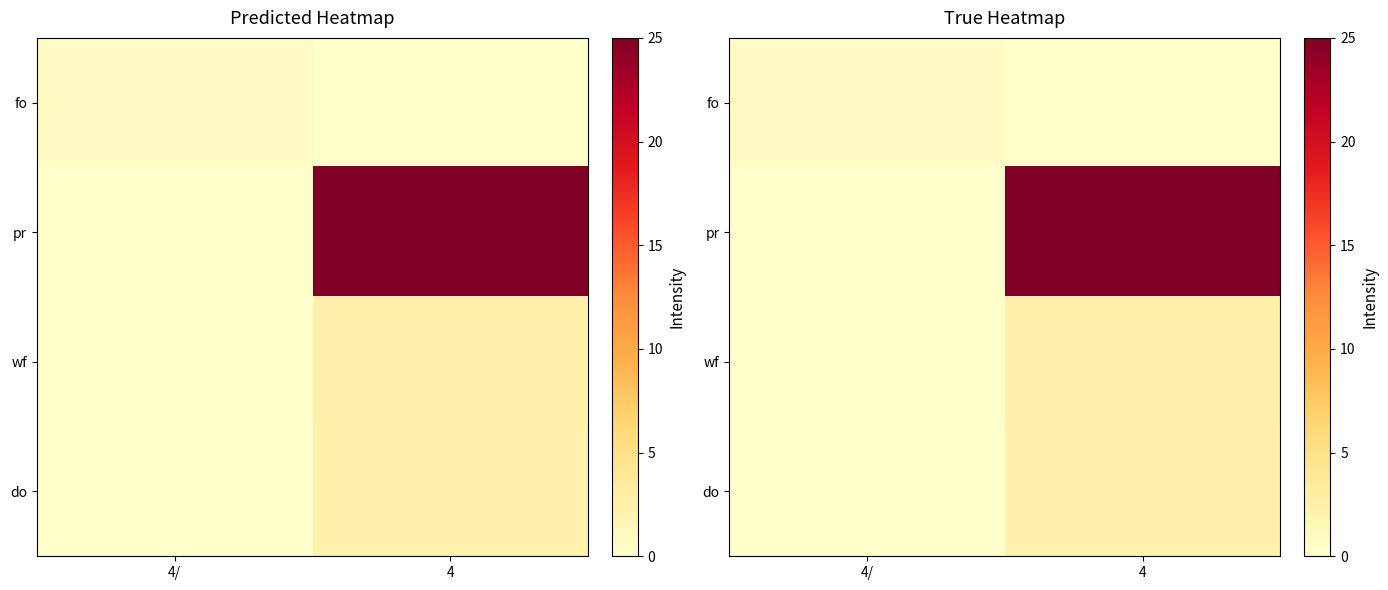

Rank the series at 4 from lowest to highest value.

fo, do, wf, pr